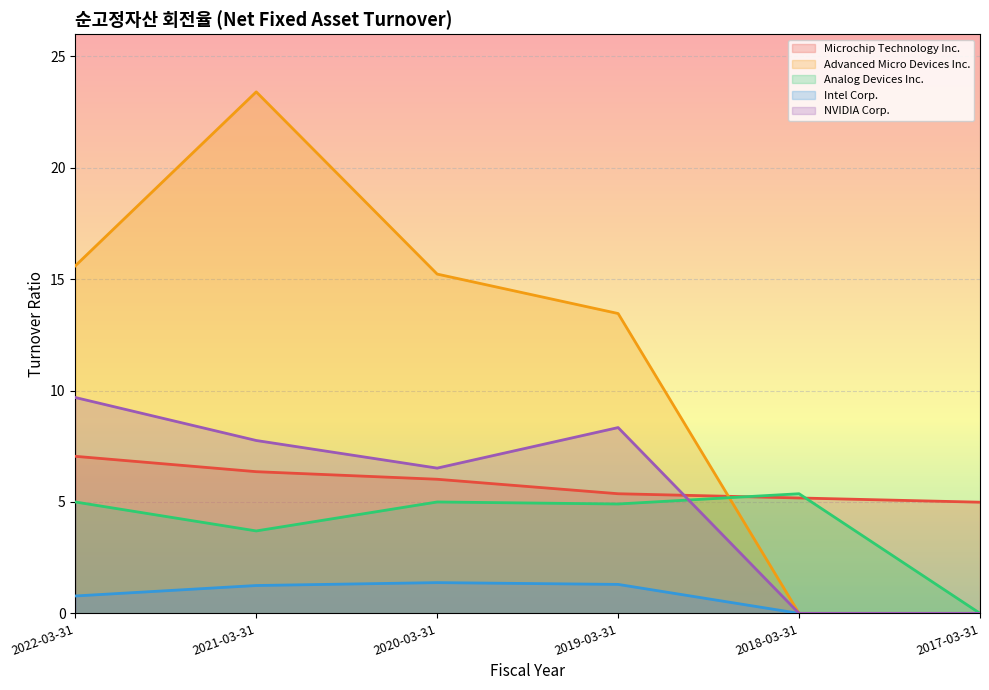

In Advanced Micro Devices Inc., how many points are higher than both neighbors (excluding endpoints)?

1